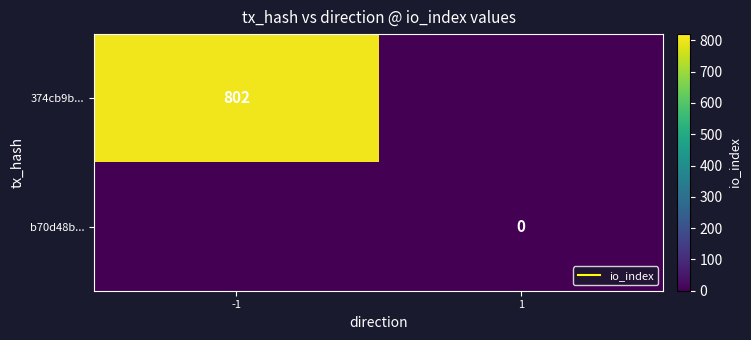

At which category is the sum across all series the highest?

-1